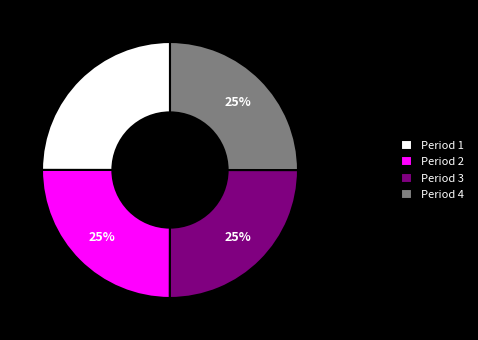

True or false: Period 1 accounts for 25% of the total.

True